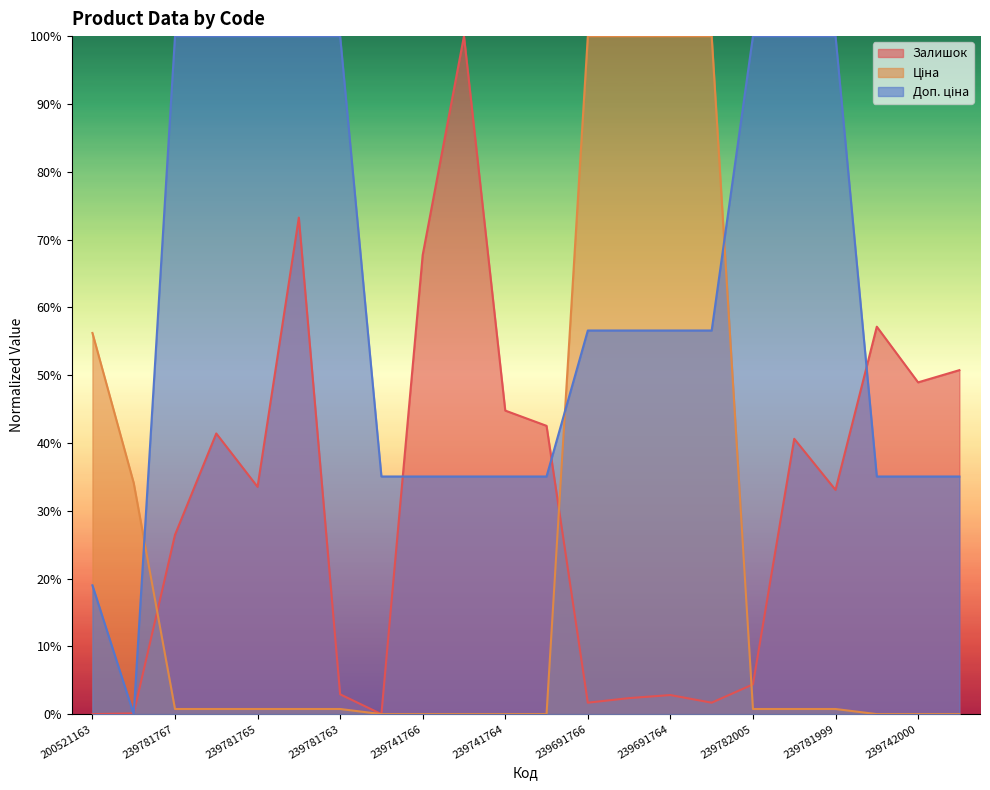

Which series has the largest range (max minus min)?

Залишок